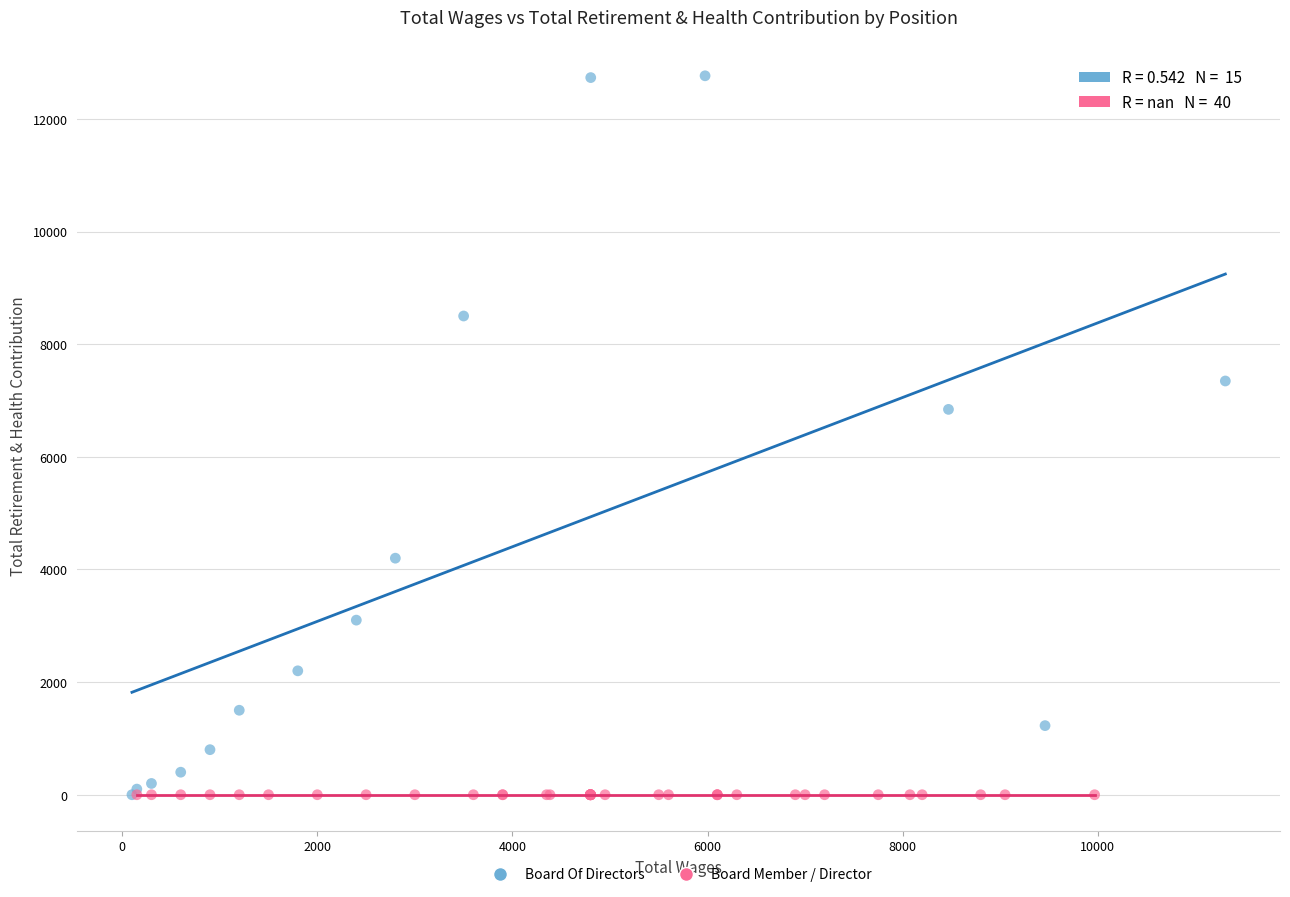

Which series contains the highest Y value?

Board Of Directors